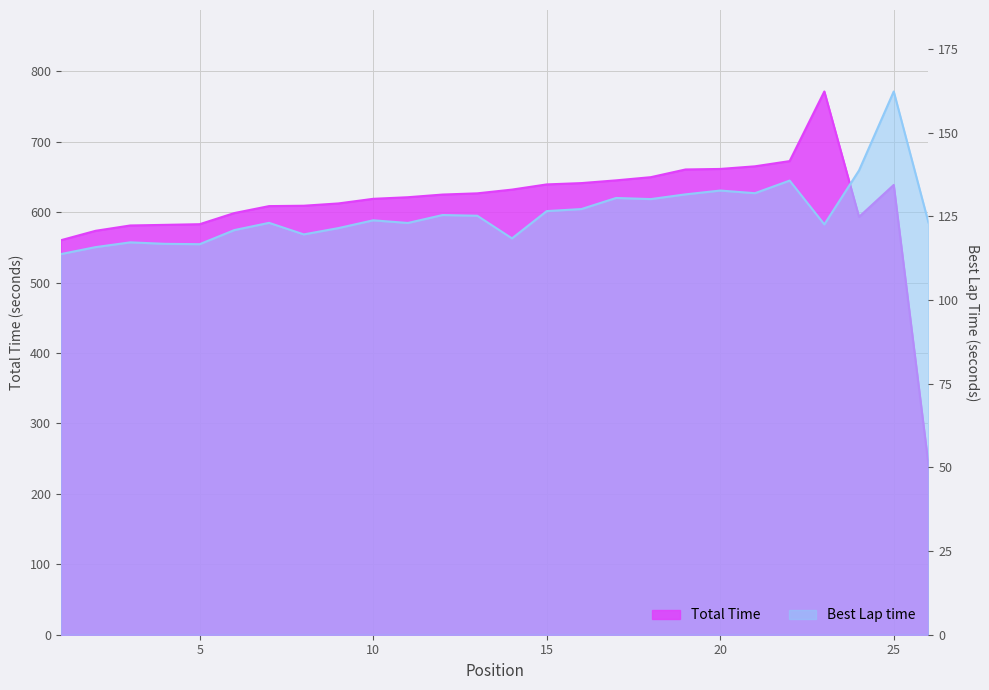

Between 14 and 20, which series saw the biggest shift?

Total Time